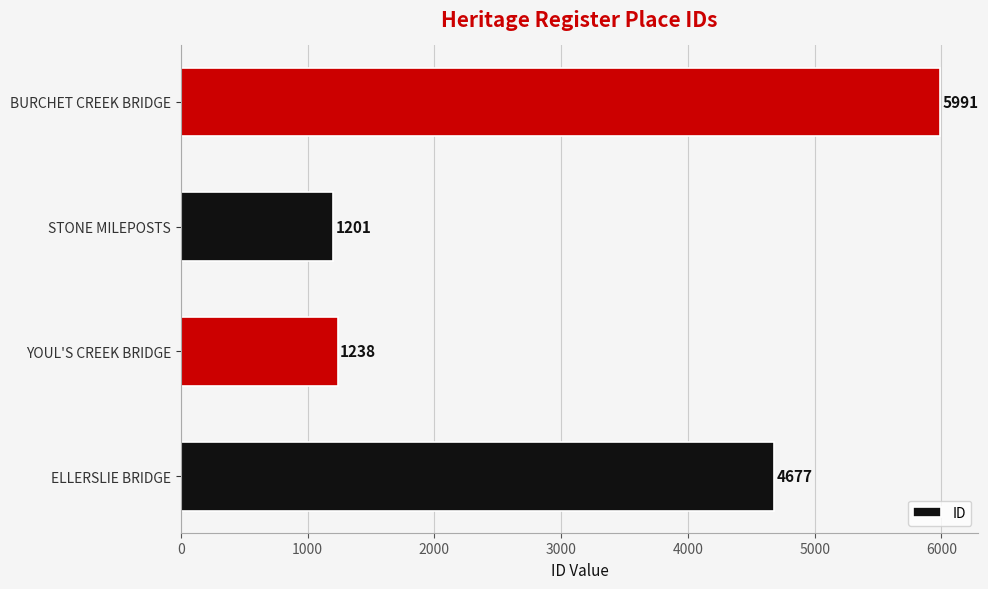

Which category has the lowest value across all series?

STONE MILEPOSTS